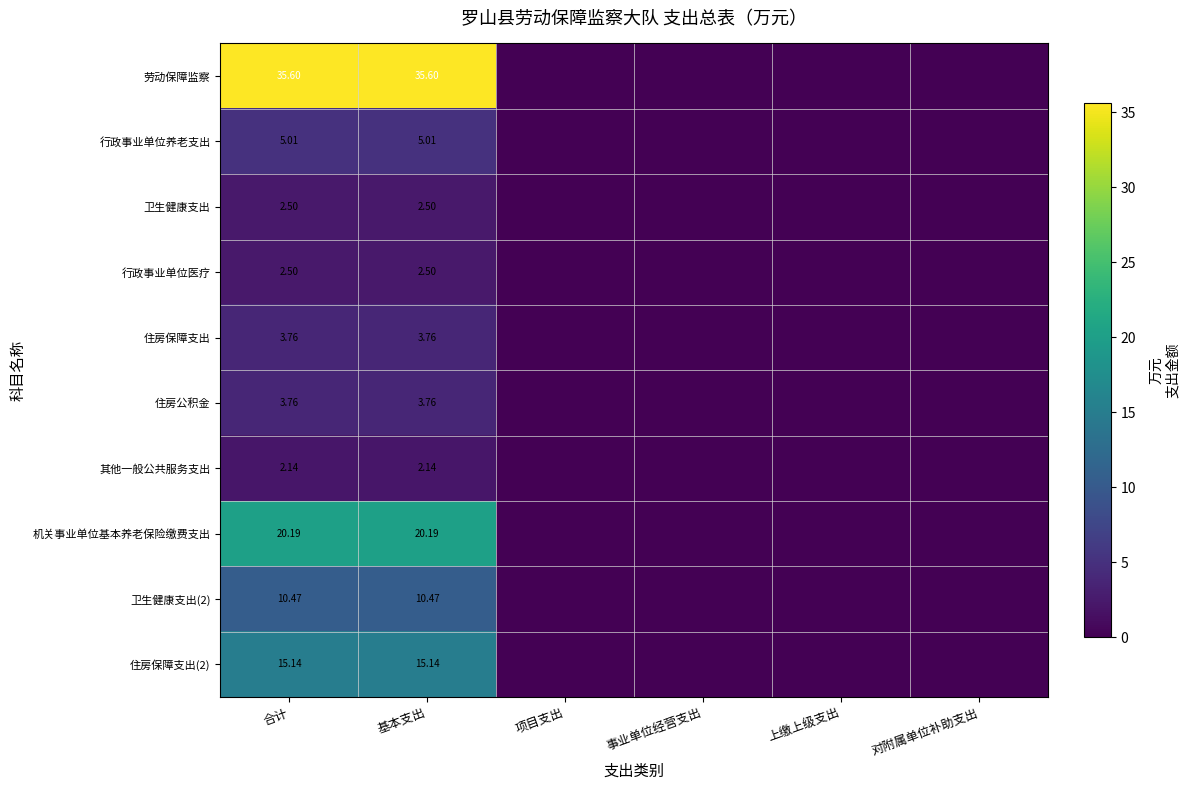

Is the value of 机关事业单位基本养老保险缴费支出 at 合计 greater than the value of 住房保障支出(2) at 合计?

Yes